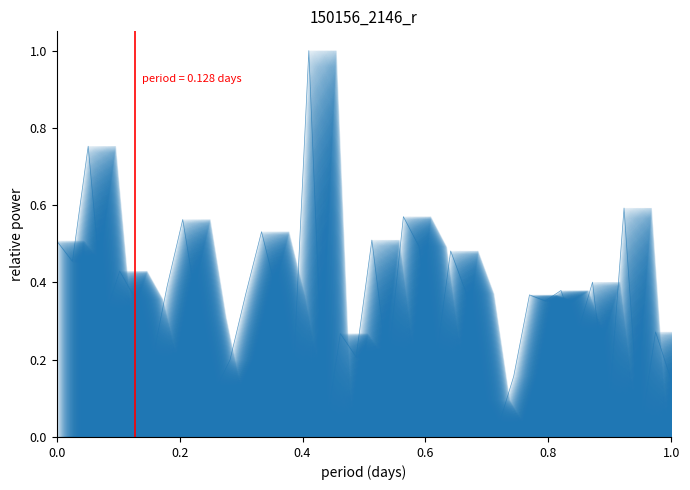

How many distinct data groups are displayed?

1